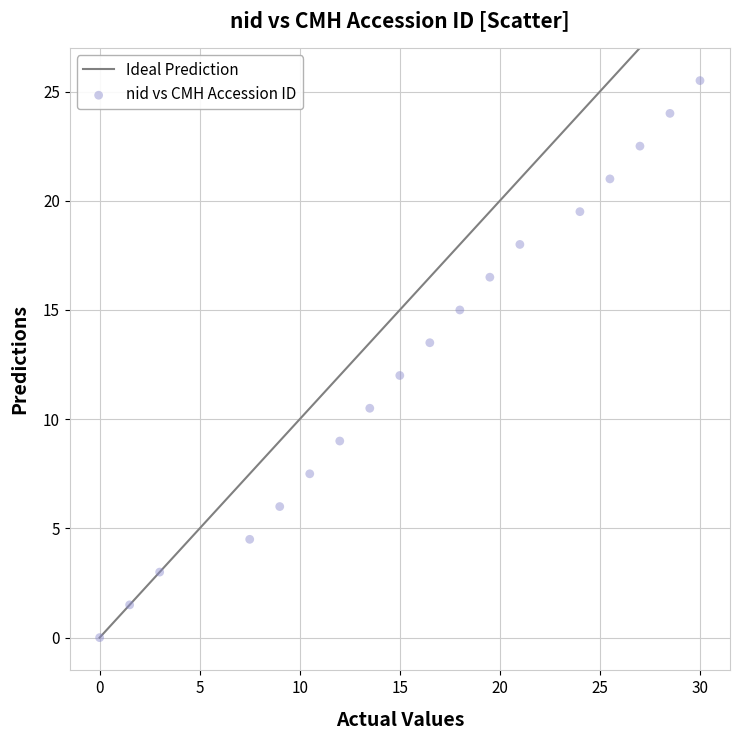

What is the range of X values (max minus min)?

30.0